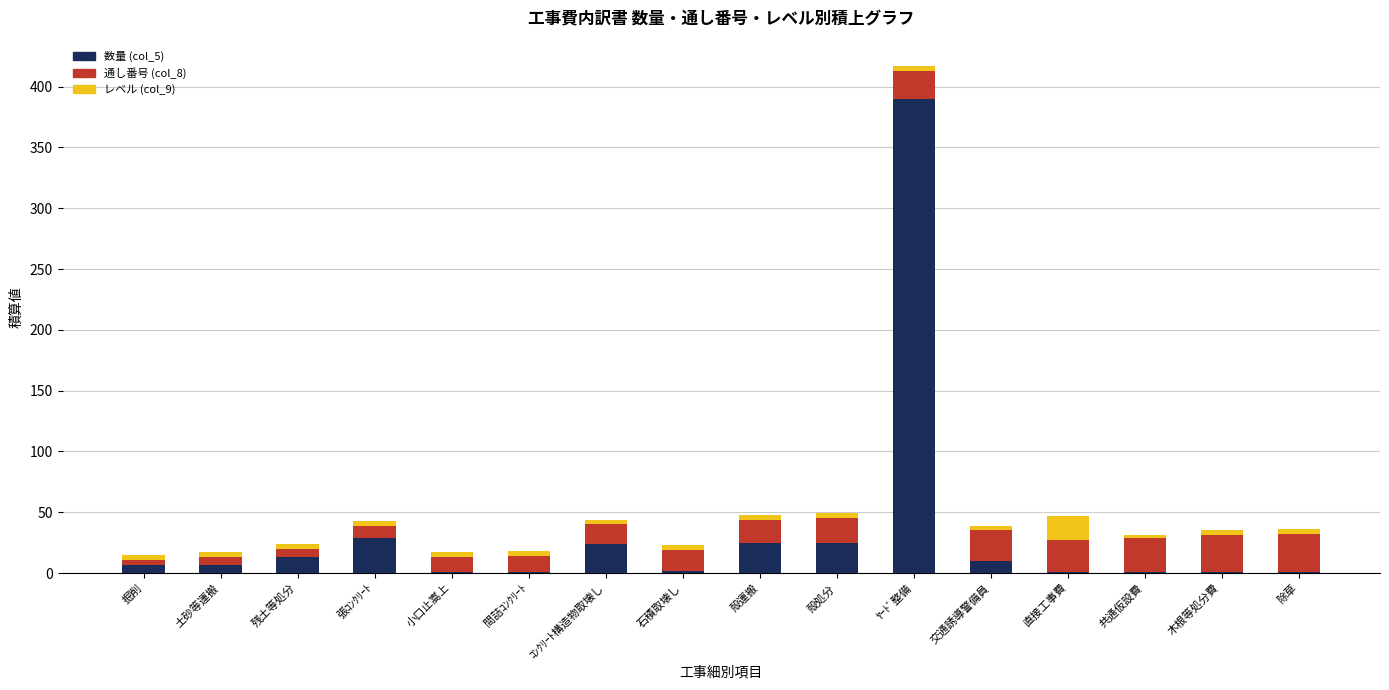

At which category is the sum across all series the highest?

ﾔｰﾄﾞ整備